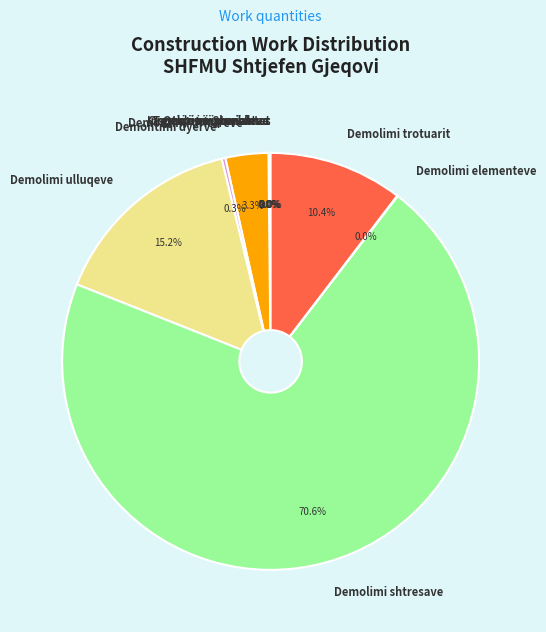

To the nearest percent, what percentage of the pie is Demolimi ulluqeve?

15%